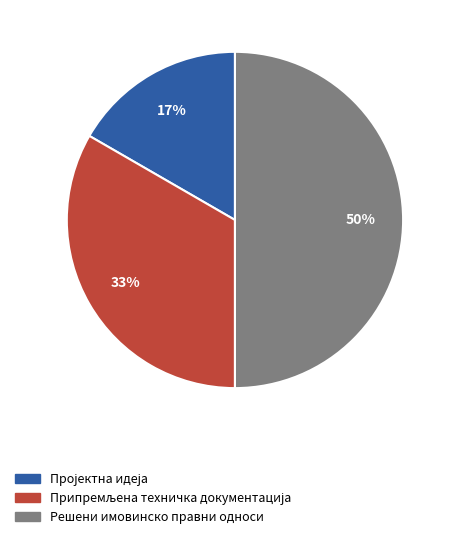

To the nearest percent, what is the average slice percentage?

33%